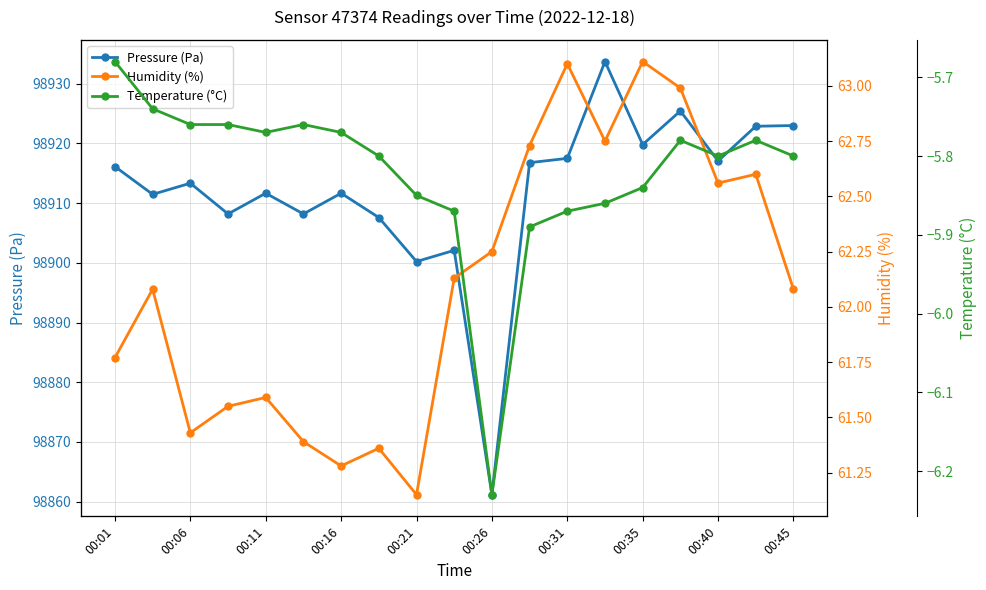

What is the maximum value for Pressure (Pa)?

98933.7